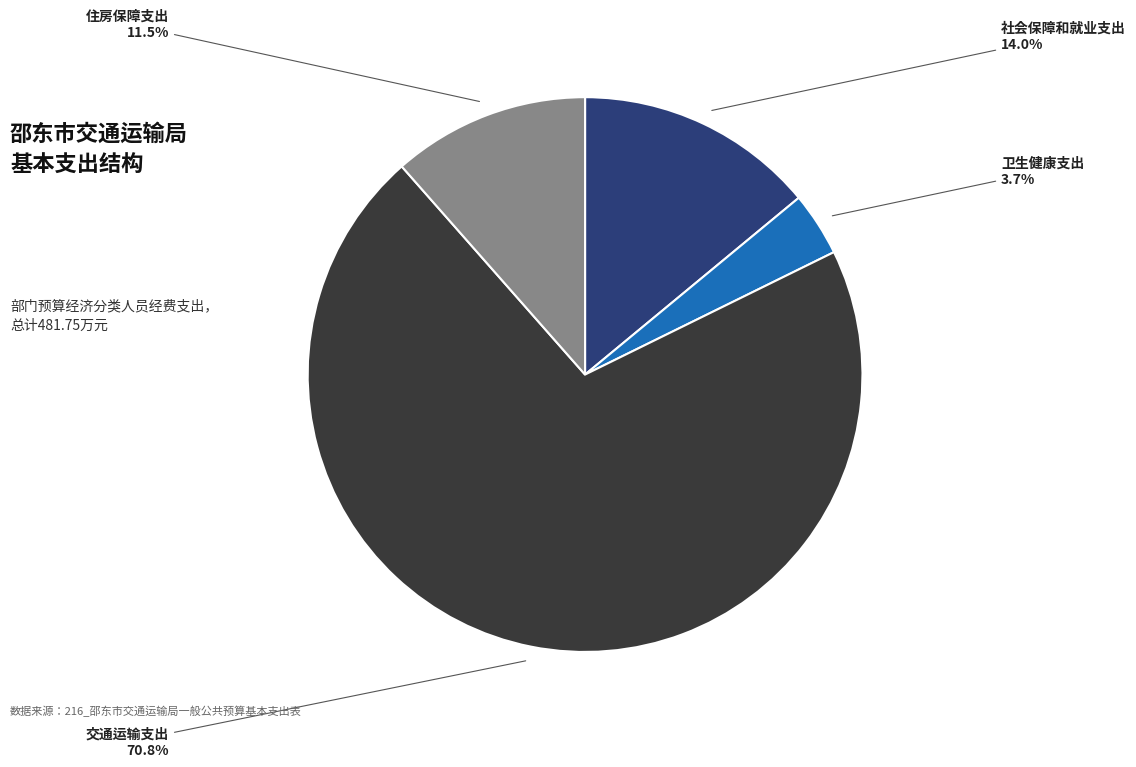

Combined, what portion of the pie is 交通运输支出 and 卫生健康支出?

74.5%